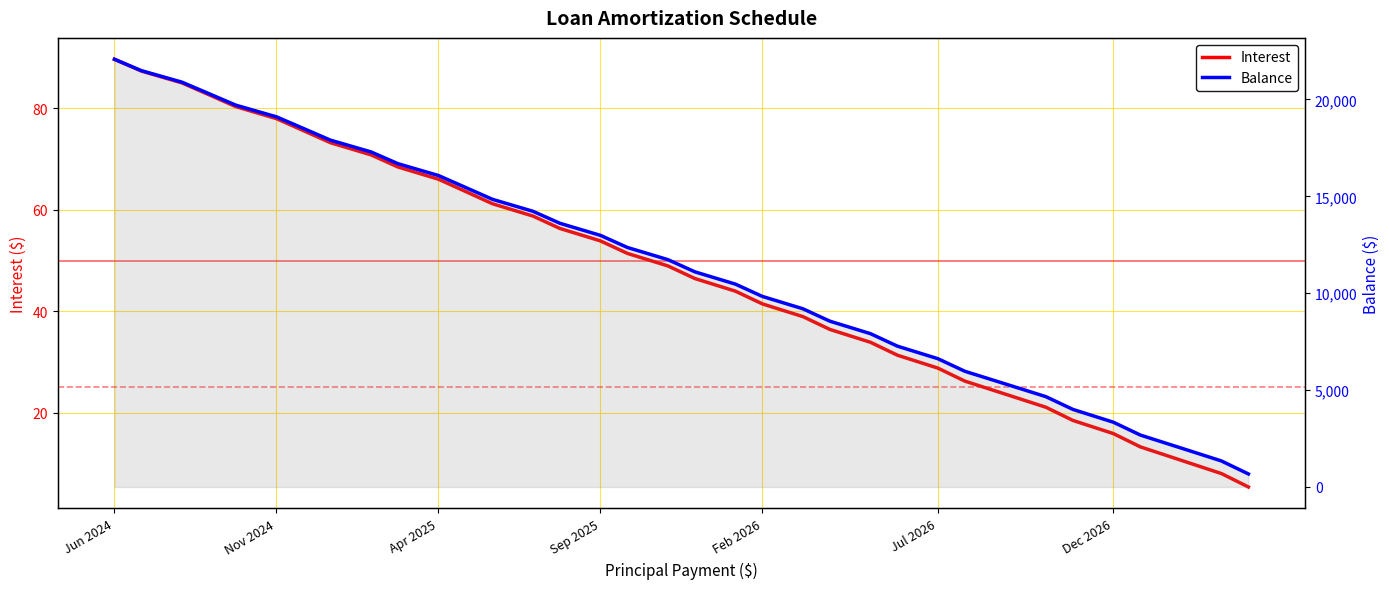

List the series in order of their peak value, lowest first.

Interest, Balance